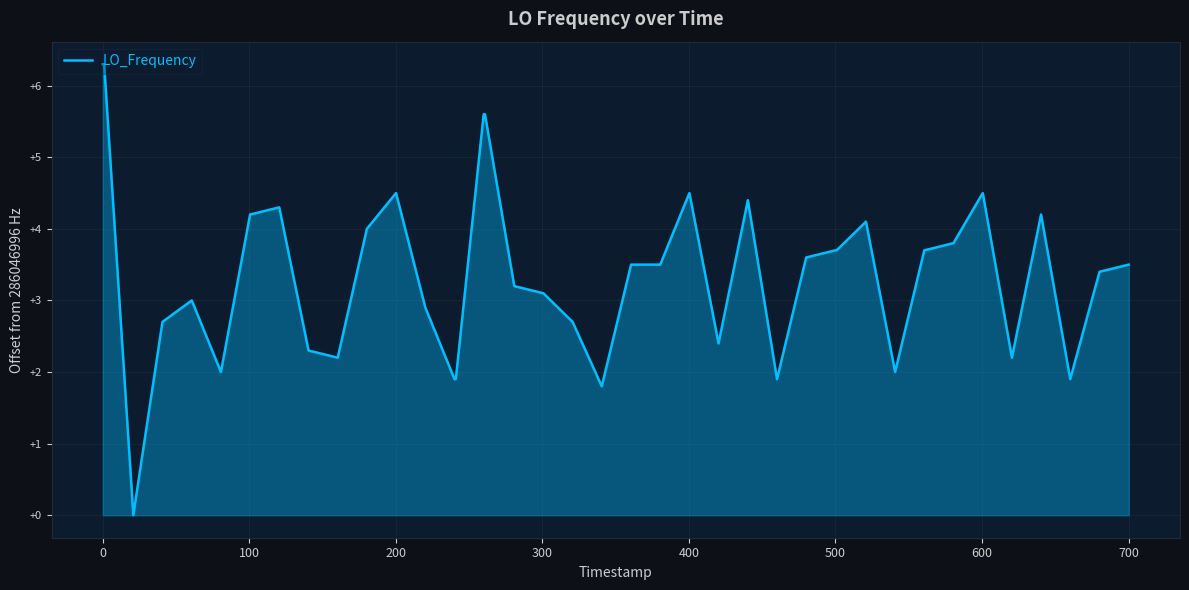

What is the greatest value displayed?

6.3